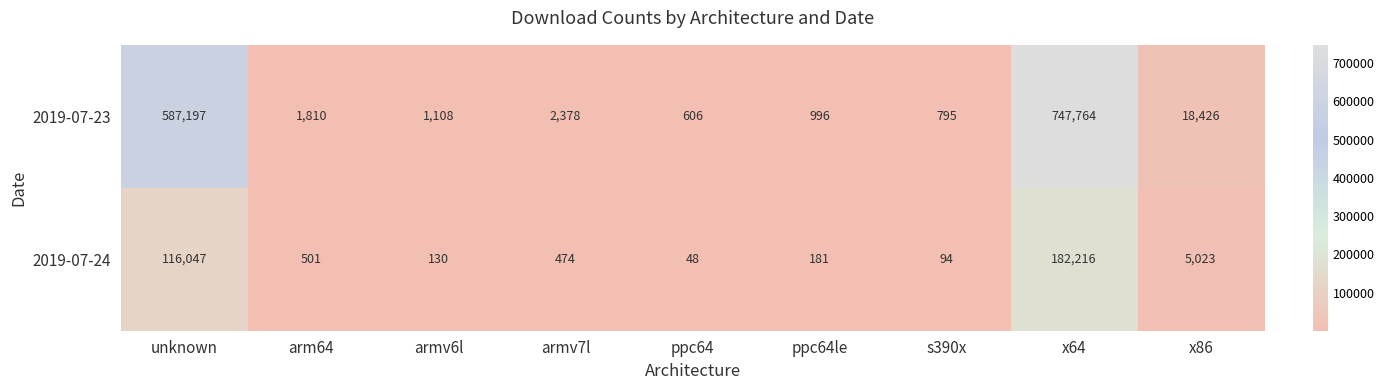

What is the highest value of the 2019-07-24 series?

182216